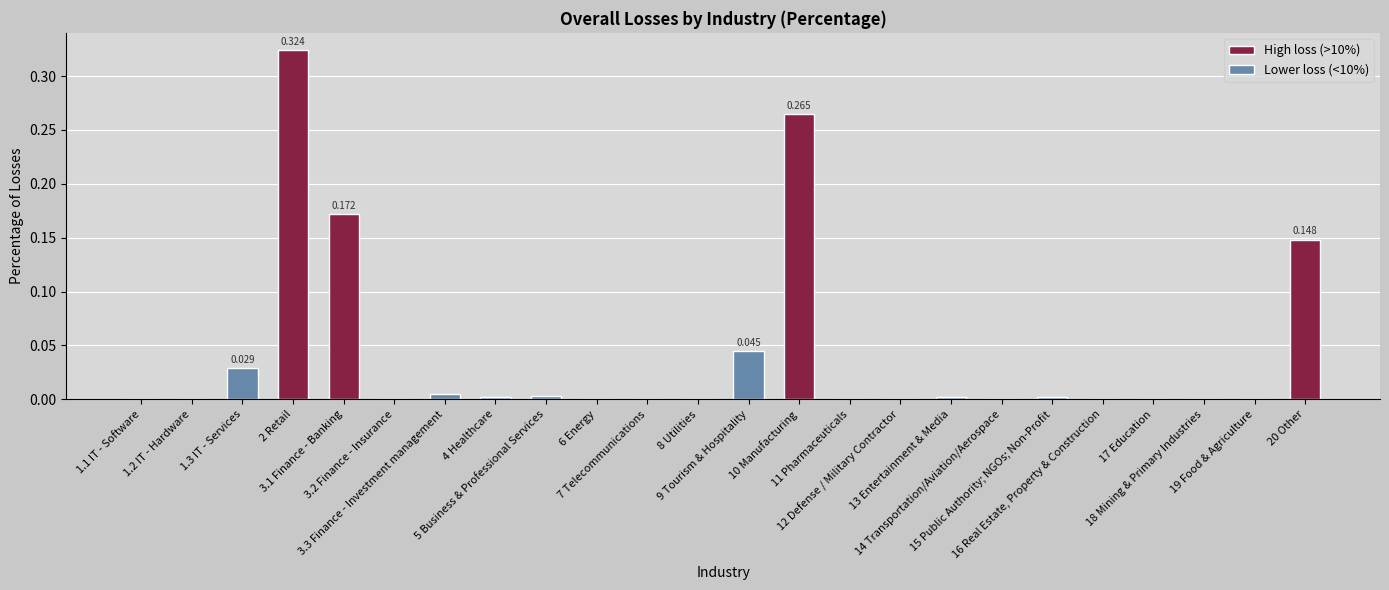

Rank the categories by value from lowest to highest.

1.1 IT - Software, 1.2 IT - Hardware, 3.2 Finance - Insurance, 11 Pharmaceuticals, 12 Defense / Military Contractor, 19 Food & Agriculture, 18 Mining & Primary Industries, 8 Utilities, 17 Education, 7 Telecommunications, 16 Real Estate, Property & Construction, 6 Energy, 14 Transportation/Aviation/Aerospace, 15 Public Authority; NGOs; Non-Profit, 13 Entertainment & Media, 4 Healthcare, 5 Business & Professional Services, 3.3 Finance - Investment management, 1.3 IT - Services, 9 Tourism & Hospitality, 20 Other, 3.1 Finance - Banking, 10 Manufacturing, 2 Retail